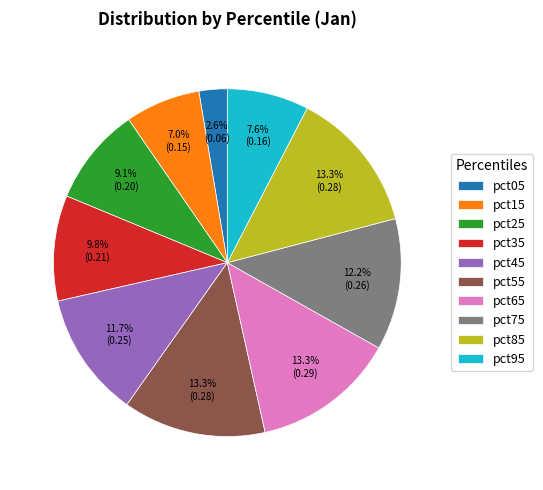

How many segments does this pie chart have?

10